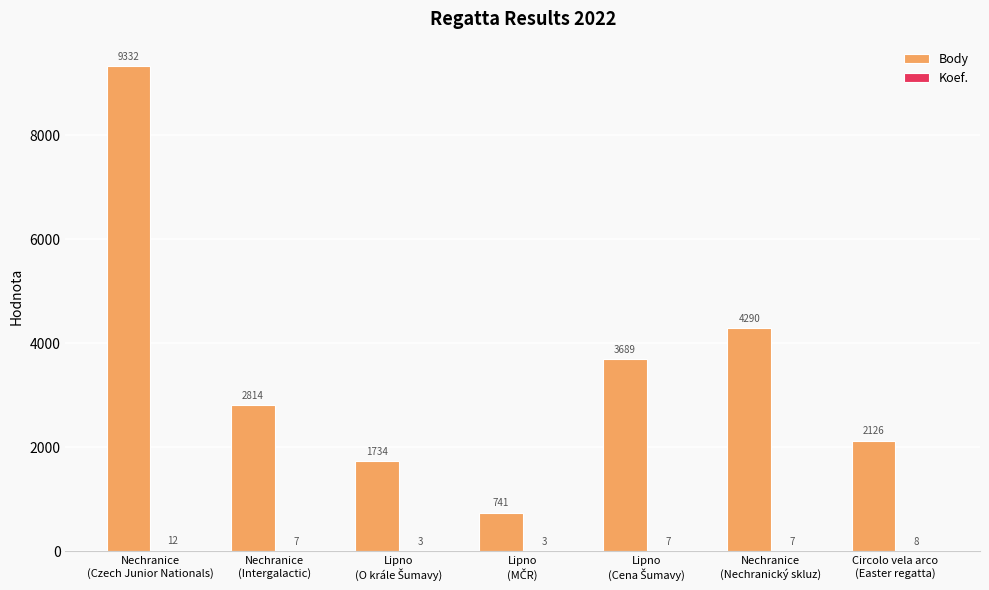

Which series has the largest total across all categories?

Body